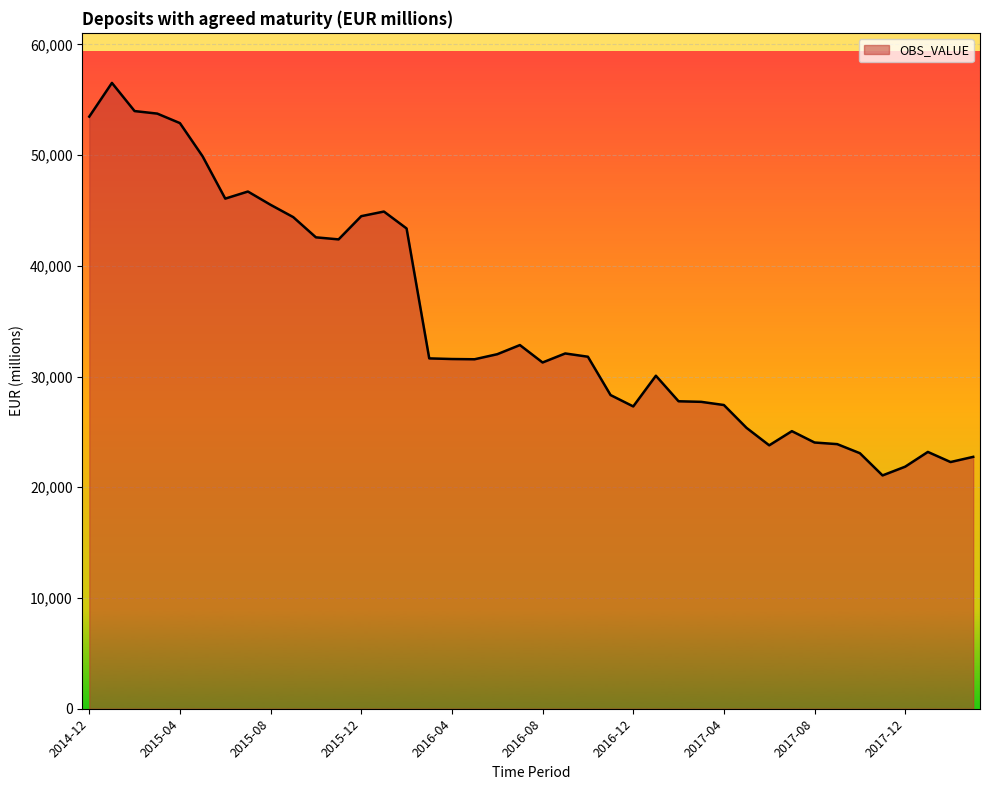

What is the difference between the maximum and minimum values?

35446.4